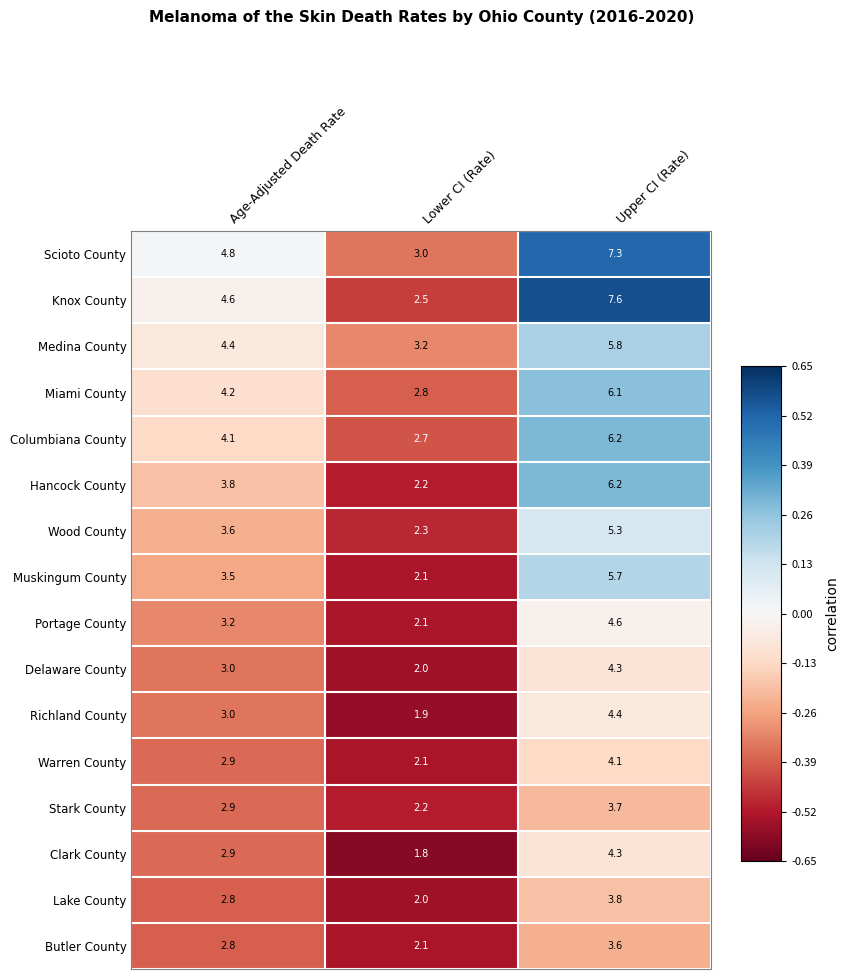

The Butler County series shows 3.6 at Upper CI (Rate). True or false?

True